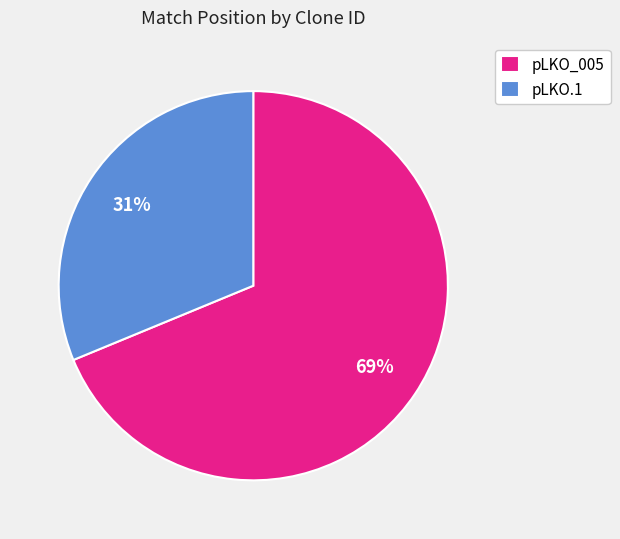

Between pLKO.1 and pLKO_005, which is larger?

pLKO_005